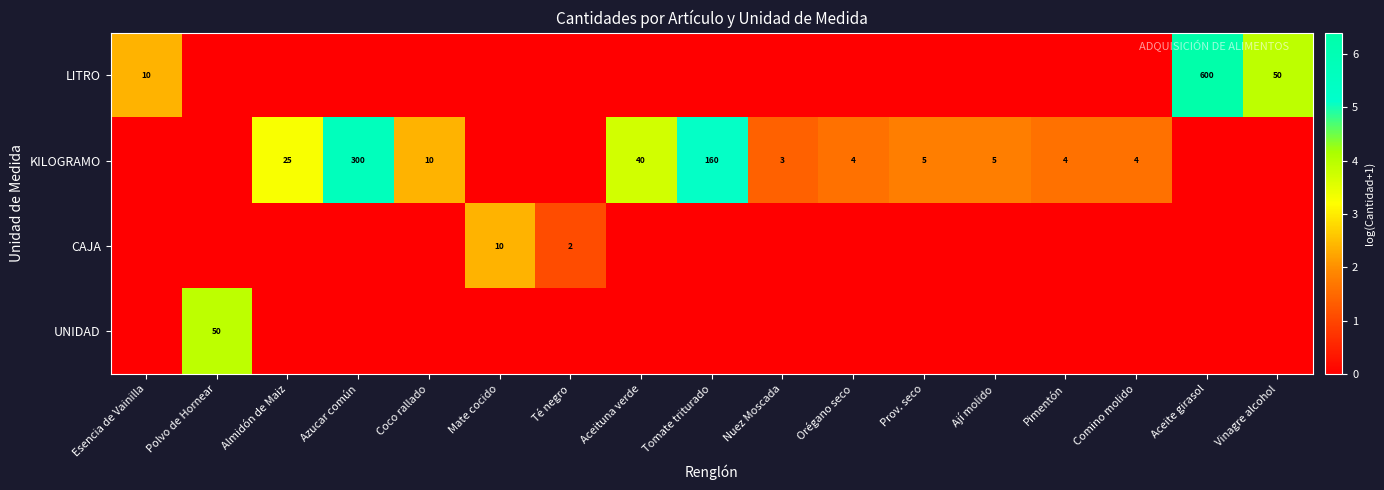

What is the greatest value displayed?

6.4